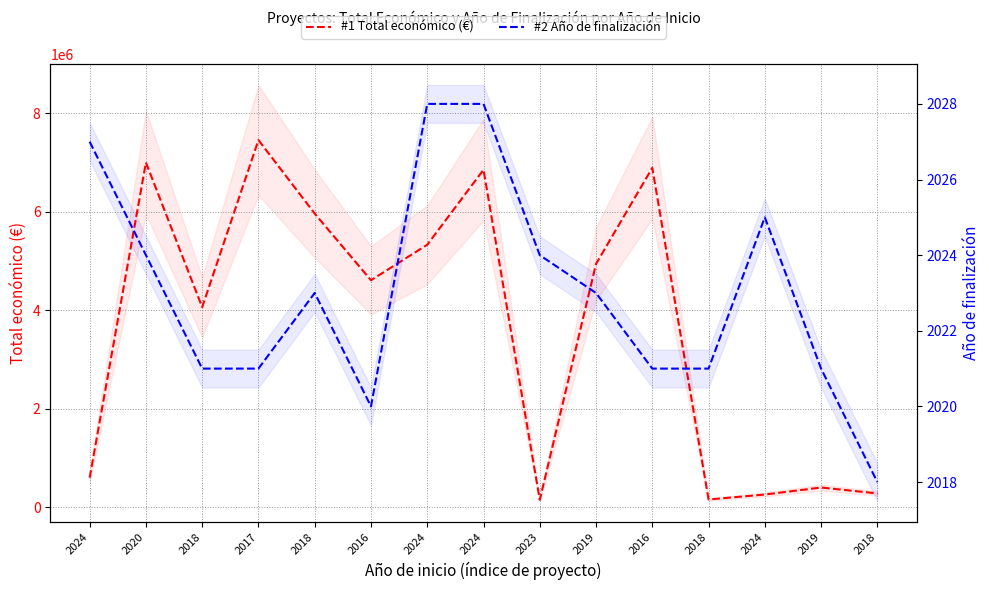

What is the label of the 9th point from the right?

2024